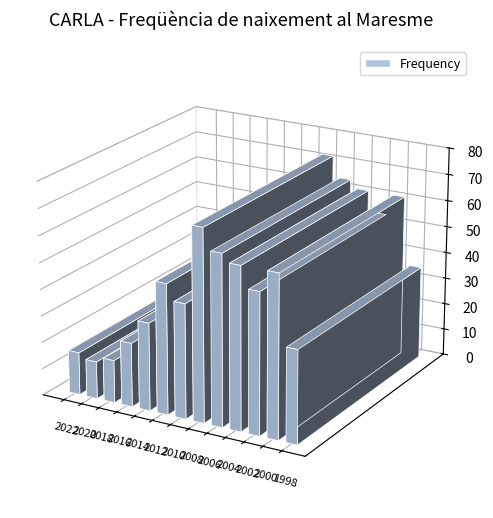

Which category has the lowest value across all series?

2020